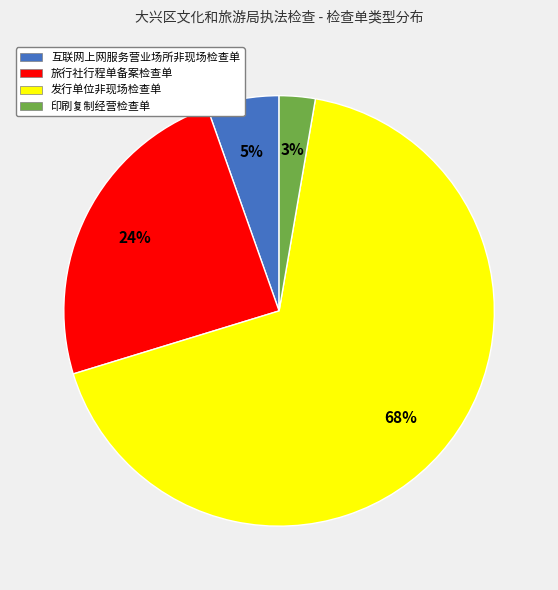

To the nearest percent, what is the average slice percentage?

25%